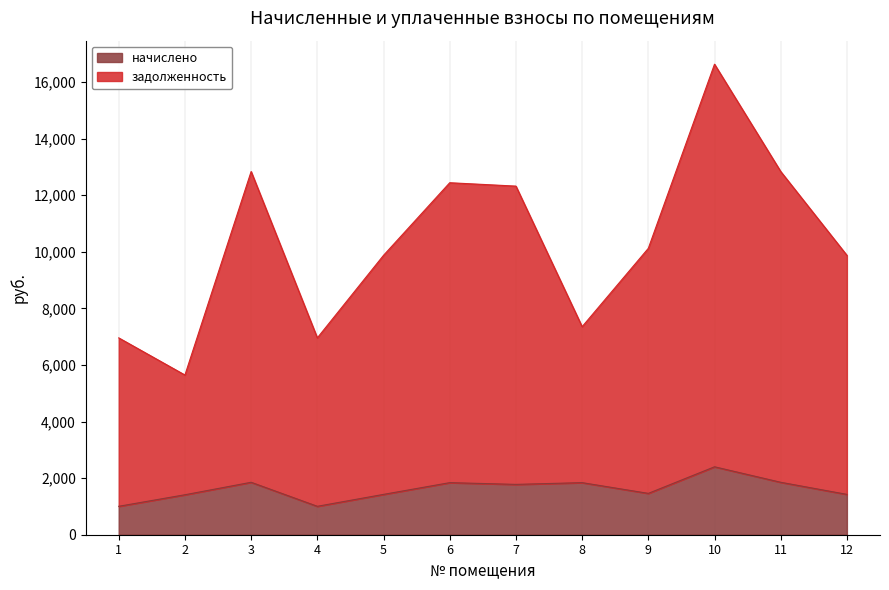

True or false: задолженность has more than 1 interior local peaks.

True